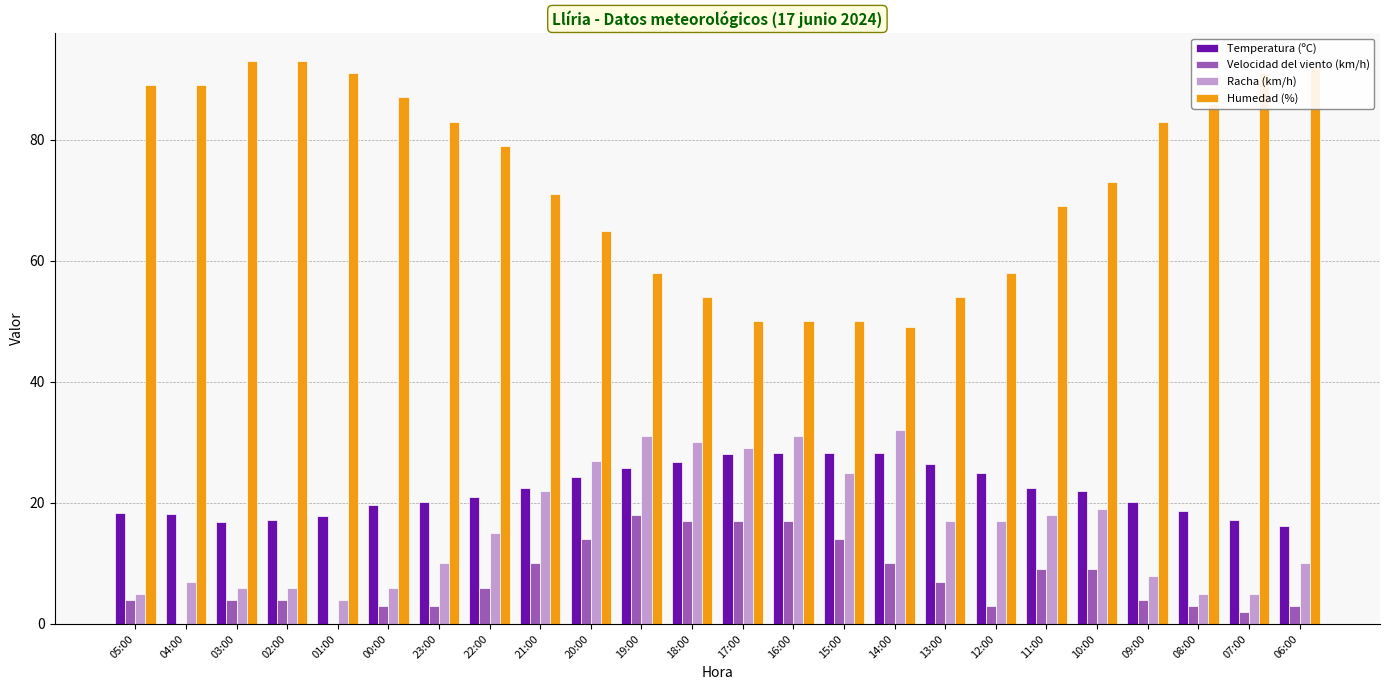

What is the maximum value shown in the chart?

93.0